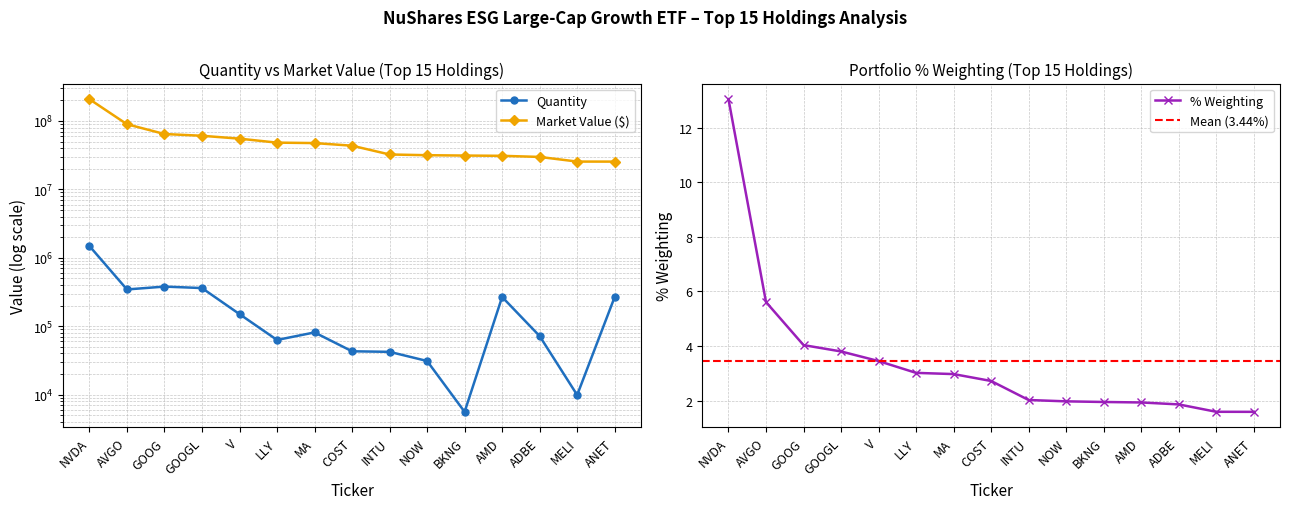

At which category is the sum across all series the highest?

NVDA